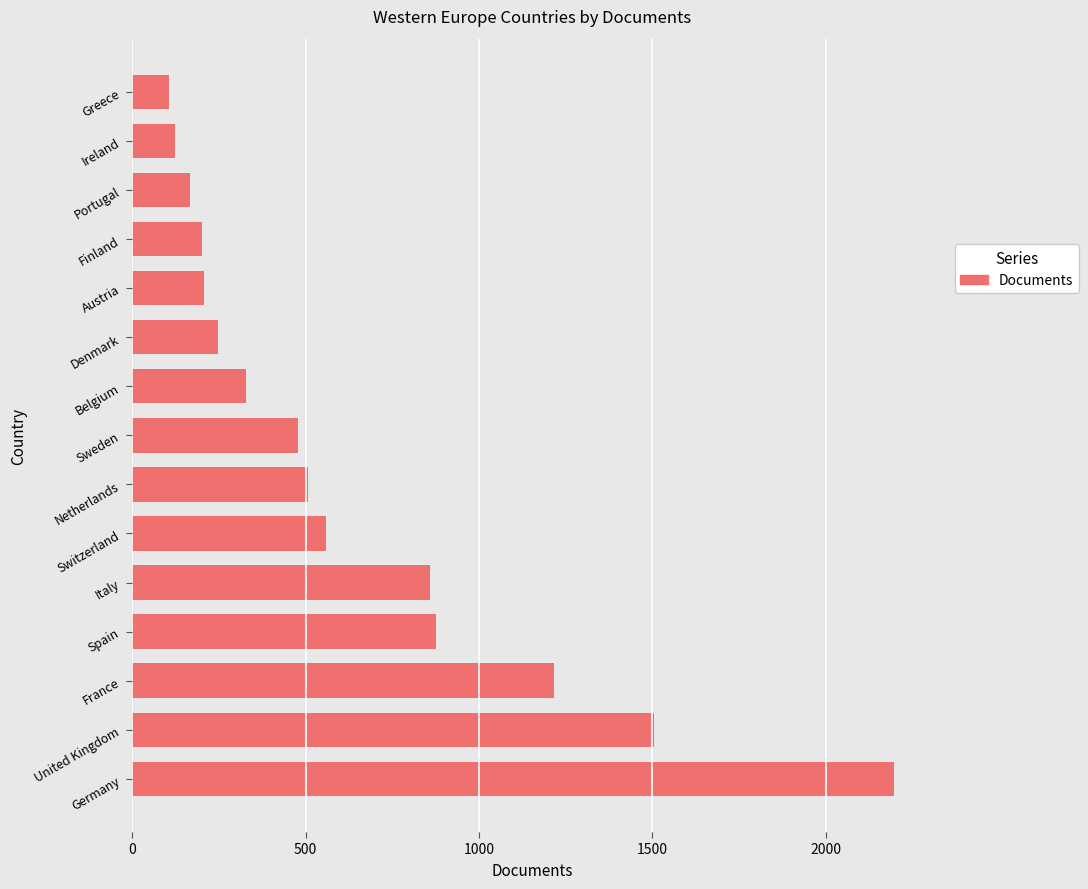

Between Switzerland and Ireland, which is larger?

Switzerland